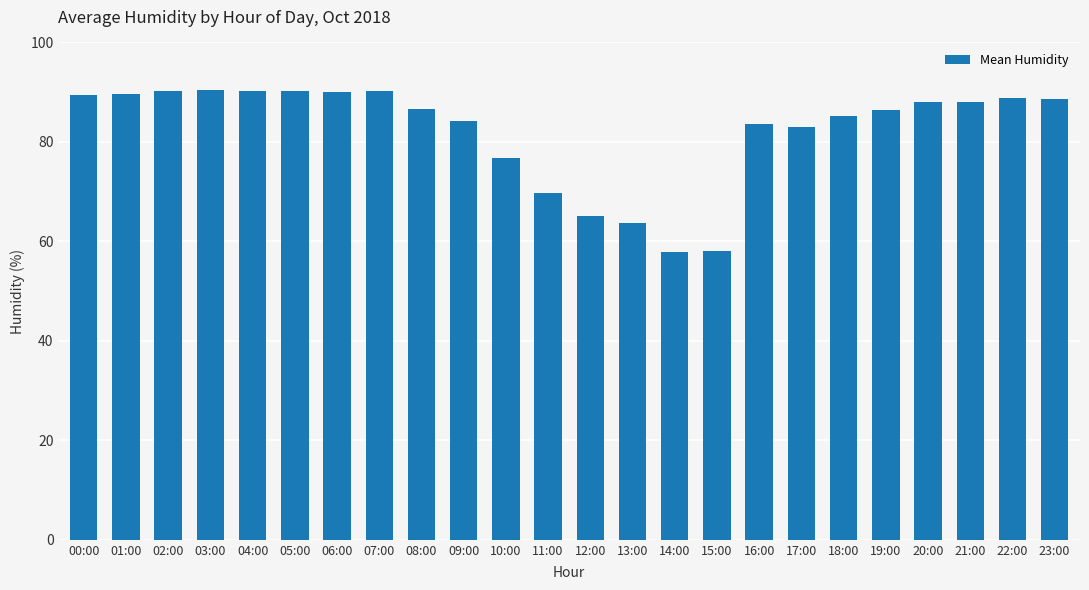

What position from the right is 01:00?

23